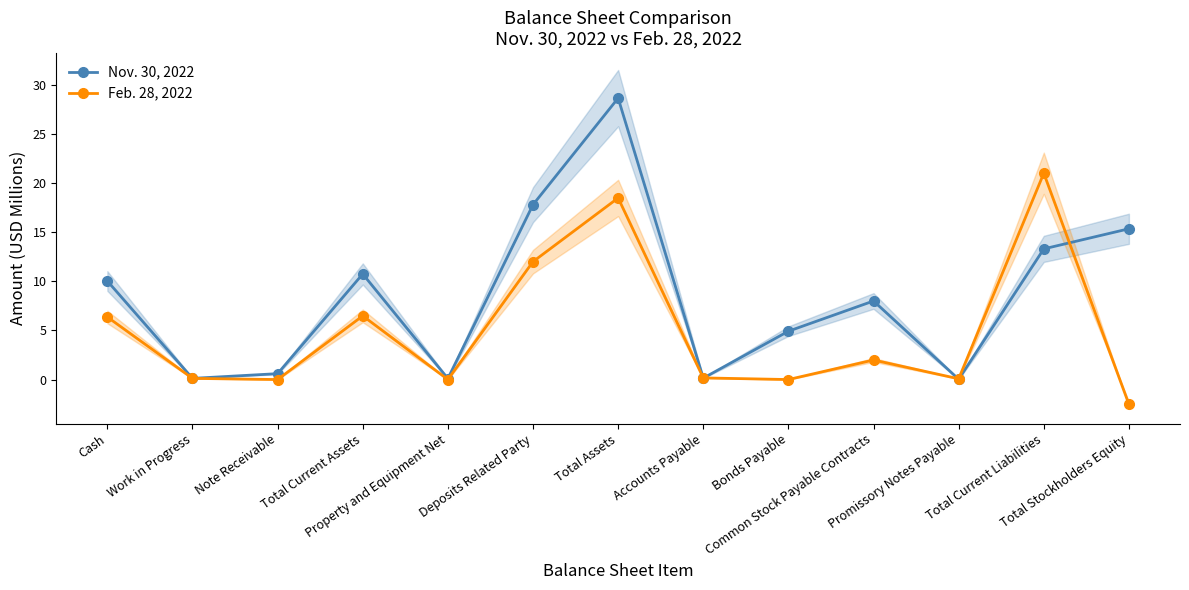

True or false: Feb. 28, 2022 and Nov. 30, 2022 intersect in this chart.

True